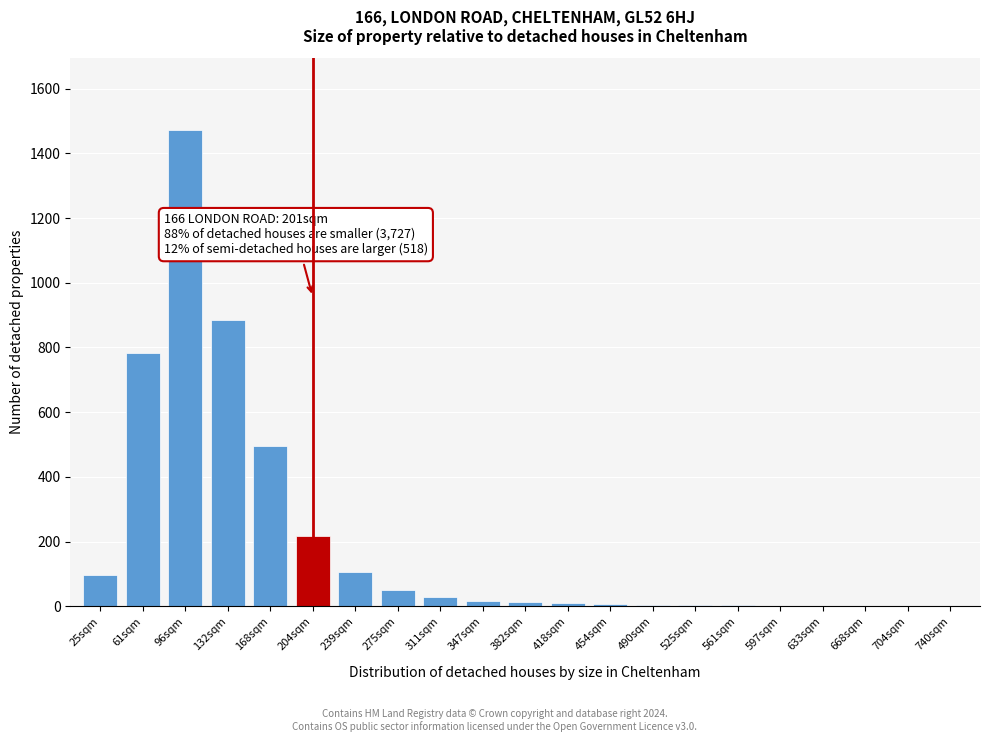

At which label is the value closest to 737?

61sqm